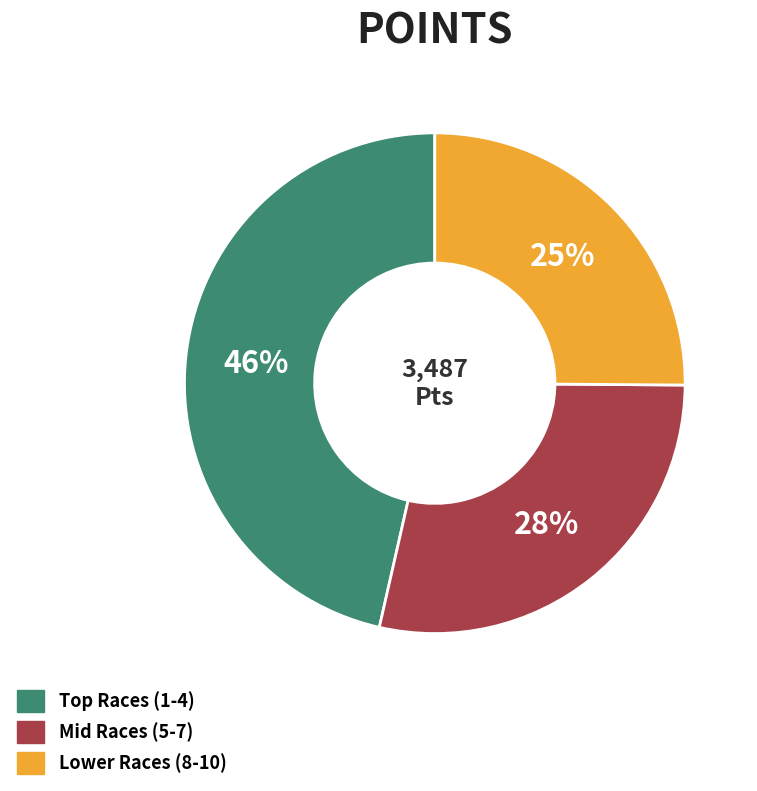

Does any single category account for the majority?

No